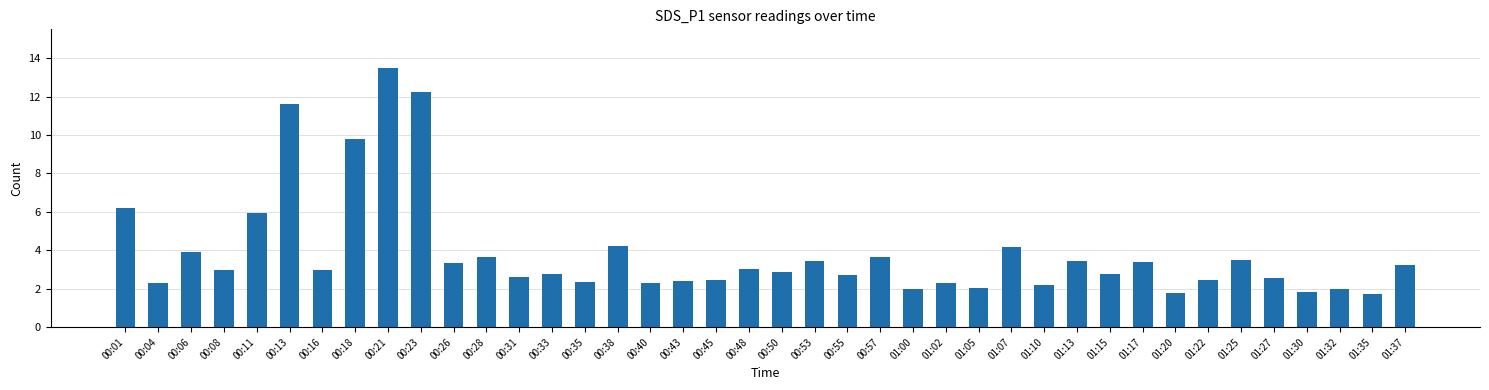

What is the minimum value shown in the chart?

1.7